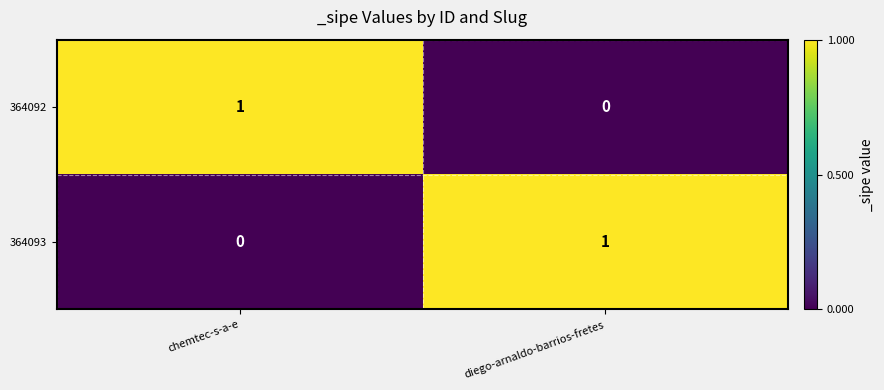

At which label is 364093 closest to 0?

chemtec-s-a-e